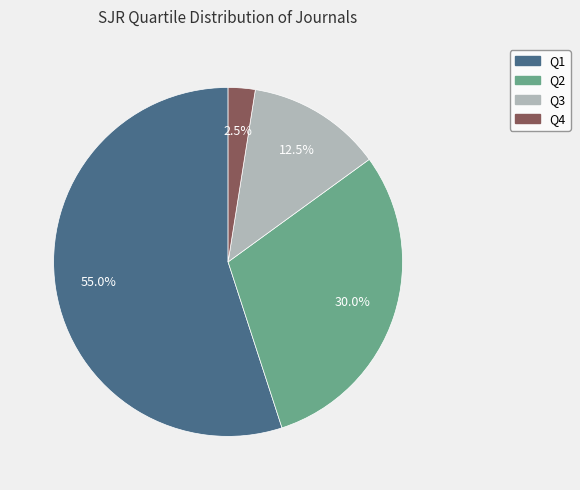

To the nearest percent, what is the average slice percentage?

25%